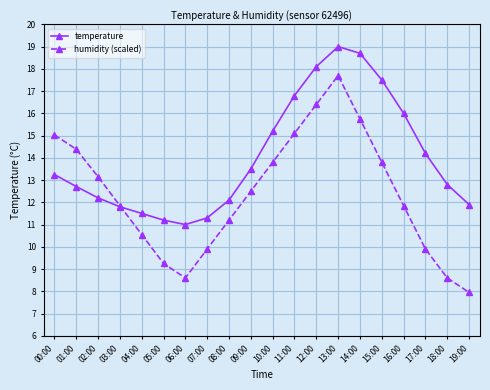

Where does the temperature series first go above 13?

00:00